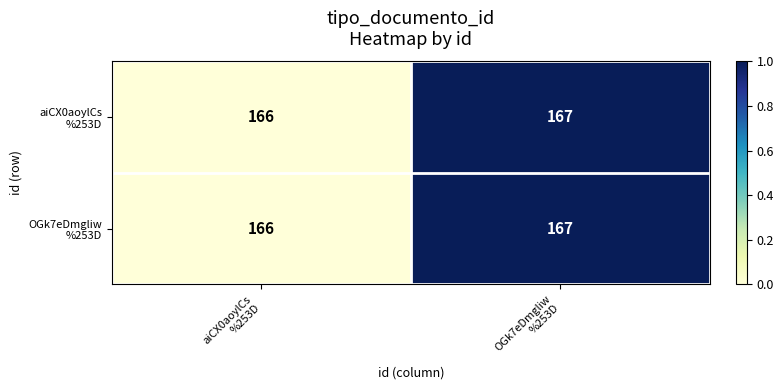

What is the maximum value shown in the chart?

167